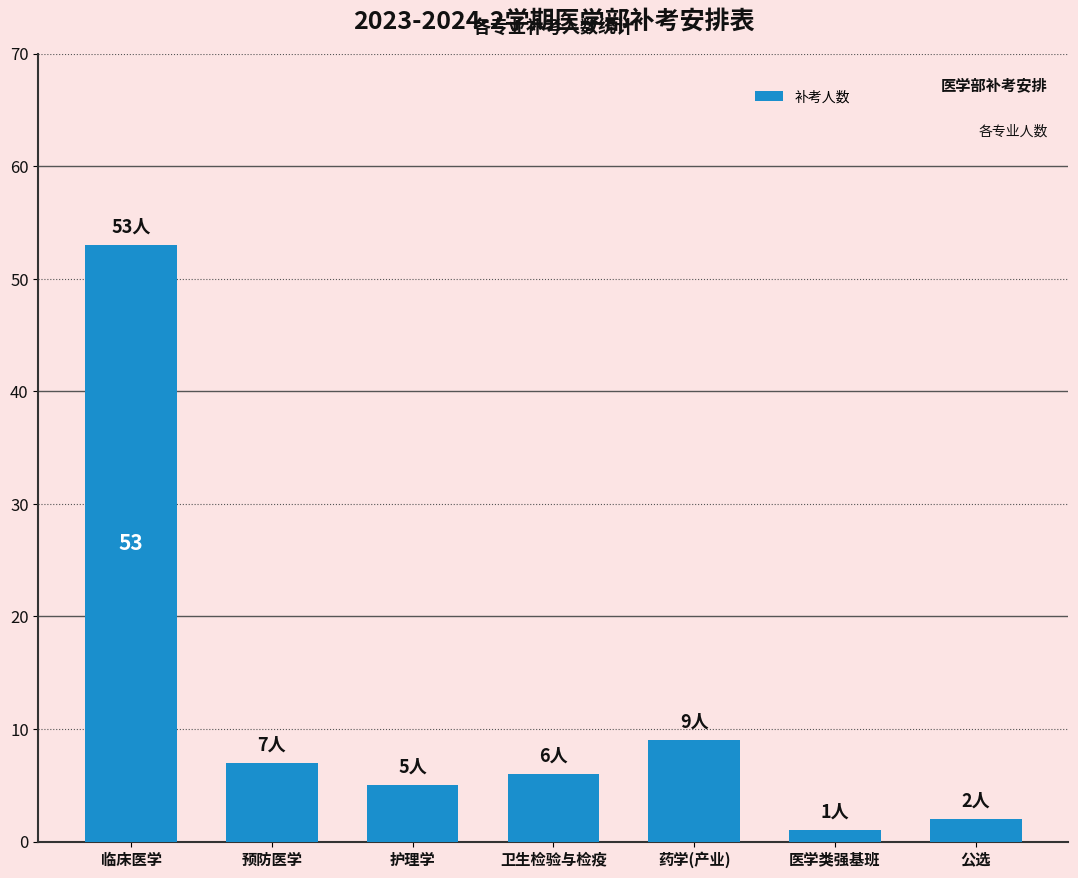

Rank the categories by value from highest to lowest.

临床医学, 药学(产业), 预防医学, 卫生检验与检疫, 护理学, 公选, 医学类强基班